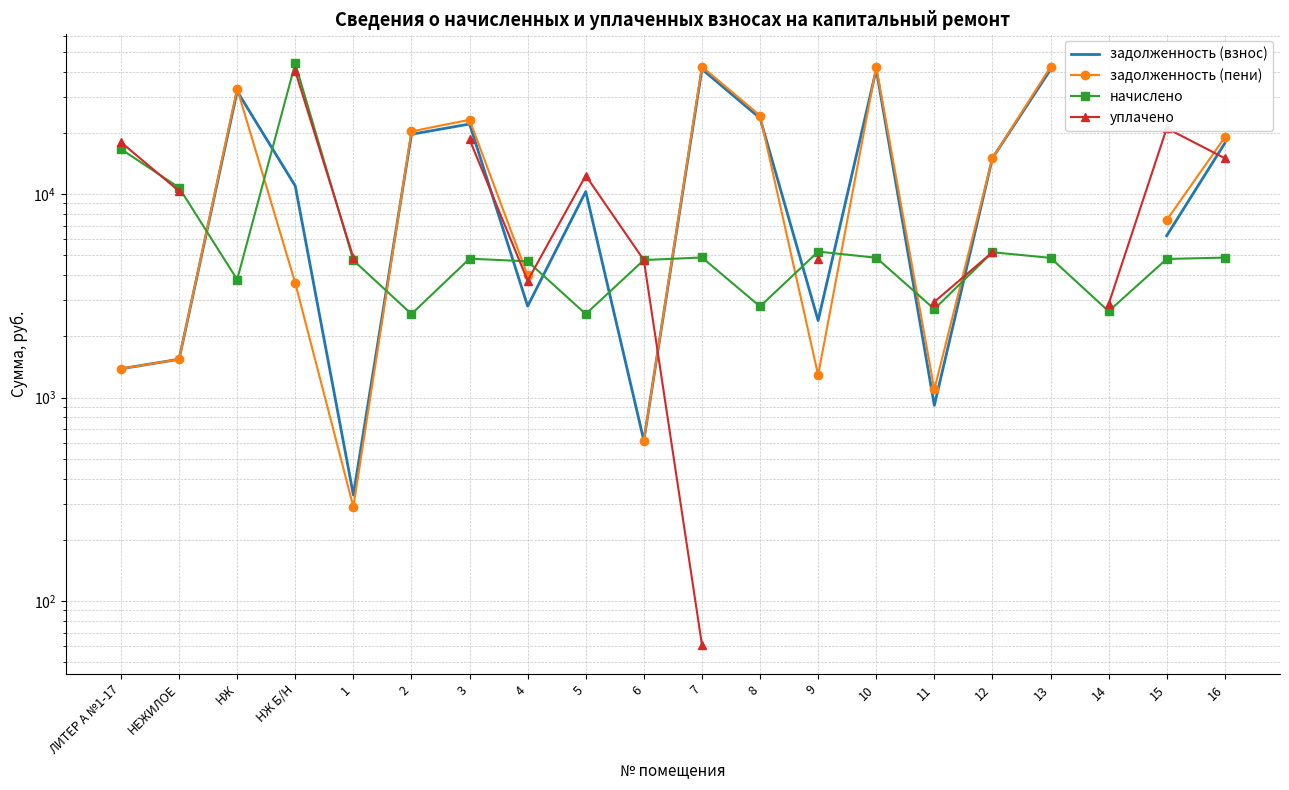

What is the maximum value for задолженность (пени)?

42235.1